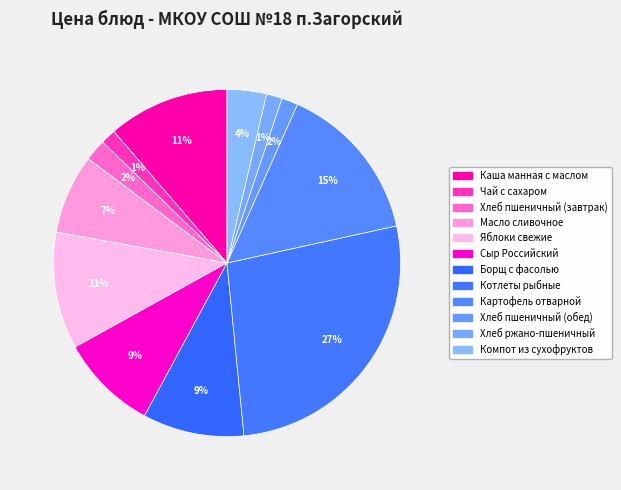

To the nearest percent, what is the combined percentage of Компот из сухофруктов and Чай с сахаром?

5%